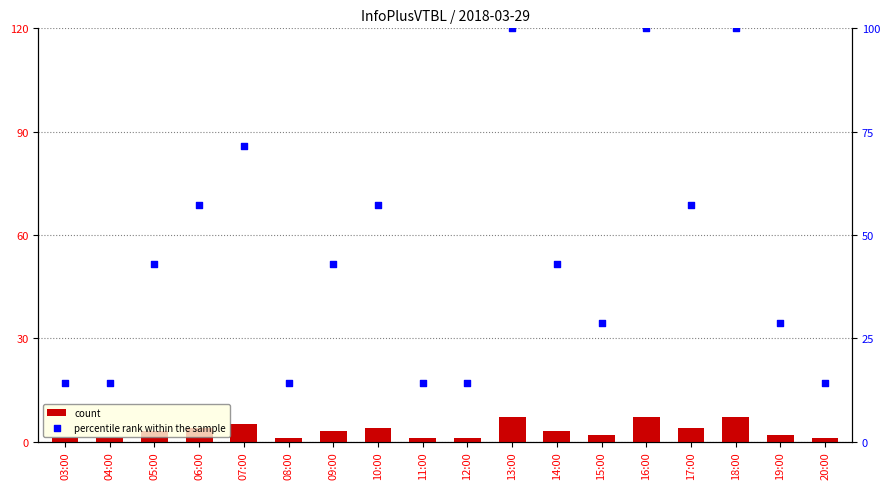

Is the value of count at 09:00 greater than the value of percentile rank within the sample at 20:00?

No